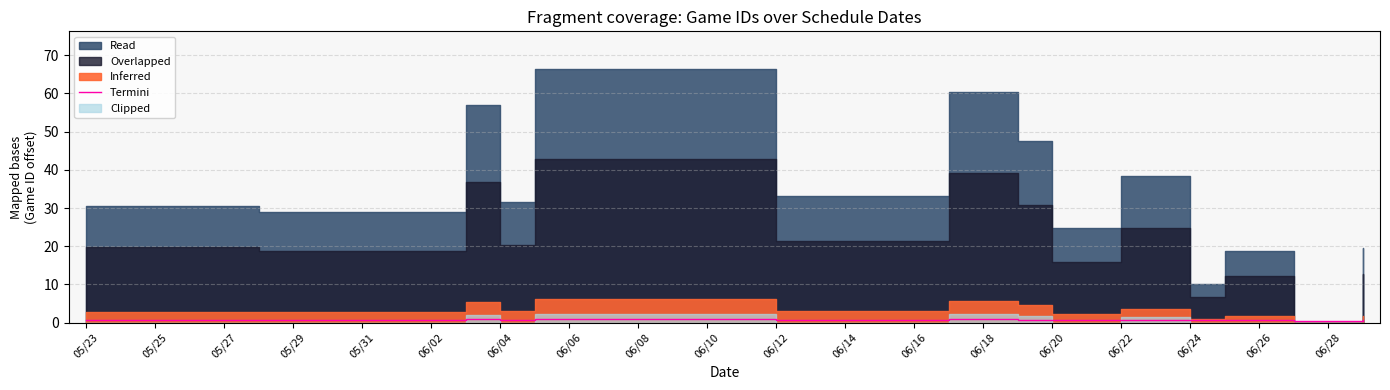

The value at 06/12 is 0.7. True or false?

True